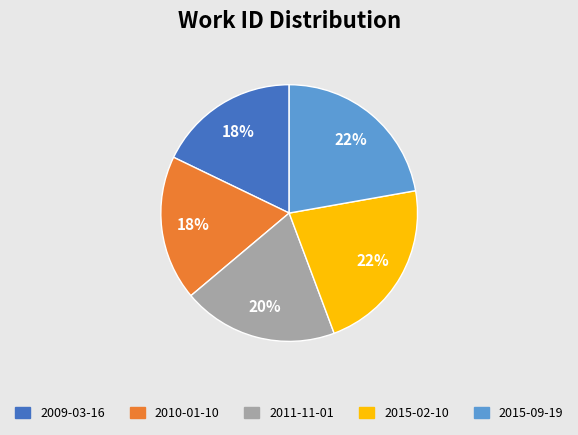

What is the ratio of the value at 2010-01-10 to the value at 2011-11-01?

0.9